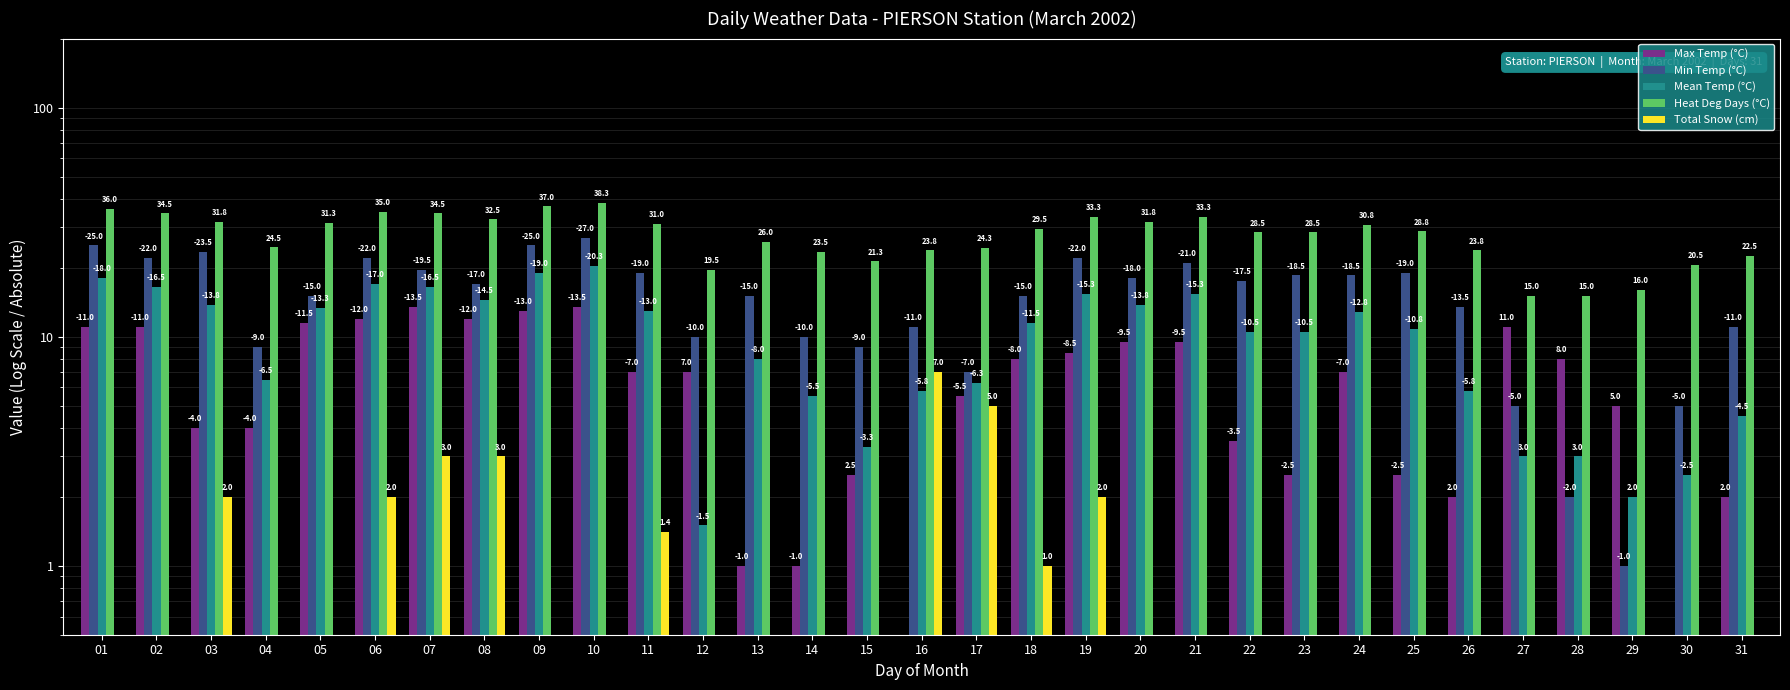

Reading left to right, what are all the values shown in this chart?

Max Temp (°C): 01=11.0	02=11.0	03=4.0	04=4.0	05=11.5	06=12.0	07=13.5	08=12.0	09=13.0	10=13.5	11=7.0	12=7.0	13=1.0	14=1.0	15=2.5	16=0.5	17=5.5	18=8.0	19=8.5	20=9.5	21=9.5	22=3.5	23=2.5	24=7.0	25=2.5	26=2.0	27=11.0	28=8.0	29=5.0	30=0.1	31=2.0
Min Temp (°C): 01=25.0	02=22.0	03=23.5	04=9.0	05=15.0	06=22.0	07=19.5	08=17.0	09=25.0	10=27.0	11=19.0	12=10.0	13=15.0	14=10.0	15=9.0	16=11.0	17=7.0	18=15.0	19=22.0	20=18.0	21=21.0	22=17.5	23=18.5	24=18.5	25=19.0	26=13.5	27=5.0	28=2.0	29=1.0	30=5.0	31=11.0
Mean Temp (°C): 01=18.0	02=16.5	03=13.8	04=6.5	05=13.3	06=17.0	07=16.5	08=14.5	09=19.0	10=20.3	11=13.0	12=1.5	13=8.0	14=5.5	15=3.3	16=5.8	17=6.3	18=11.5	19=15.3	20=13.8	21=15.3	22=10.5	23=10.5	24=12.8	25=10.8	26=5.8	27=3.0	28=3.0	29=2.0	30=2.5	31=4.5
Heat Deg Days (°C): 01=36.0	02=34.5	03=31.8	04=24.5	05=31.3	06=35.0	07=34.5	08=32.5	09=37.0	10=38.3	11=31.0	12=19.5	13=26.0	14=23.5	15=21.3	16=23.8	17=24.3	18=29.5	19=33.3	20=31.8	21=33.3	22=28.5	23=28.5	24=30.8	25=28.8	26=23.8	27=15.0	28=15.0	29=16.0	30=20.5	31=22.5
Total Snow (cm): 01=0.1	02=0.1	03=2.0	04=0.2	05=0.1	06=2.0	07=3.0	08=3.0	09=0.1	10=0.1	11=1.4	12=0.1	13=0.1	14=0.1	15=0.1	16=7.0	17=5.0	18=1.0	19=2.0	20=0.1	21=0.1	22=0.1	23=0.1	24=0.1	25=0.1	26=0.1	27=0.1	28=0.1	29=0.1	30=0.1	31=0.1